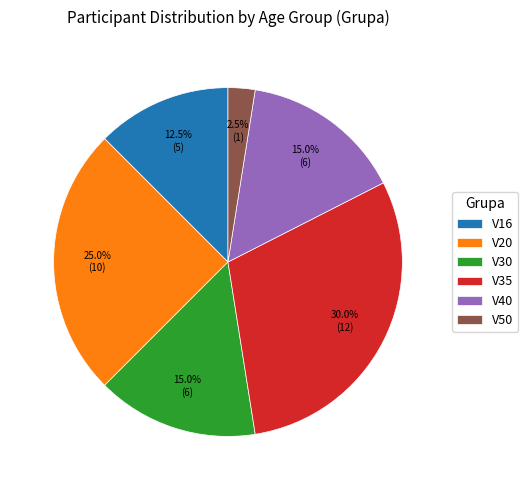

Is there any slice that represents more than half of the pie?

No